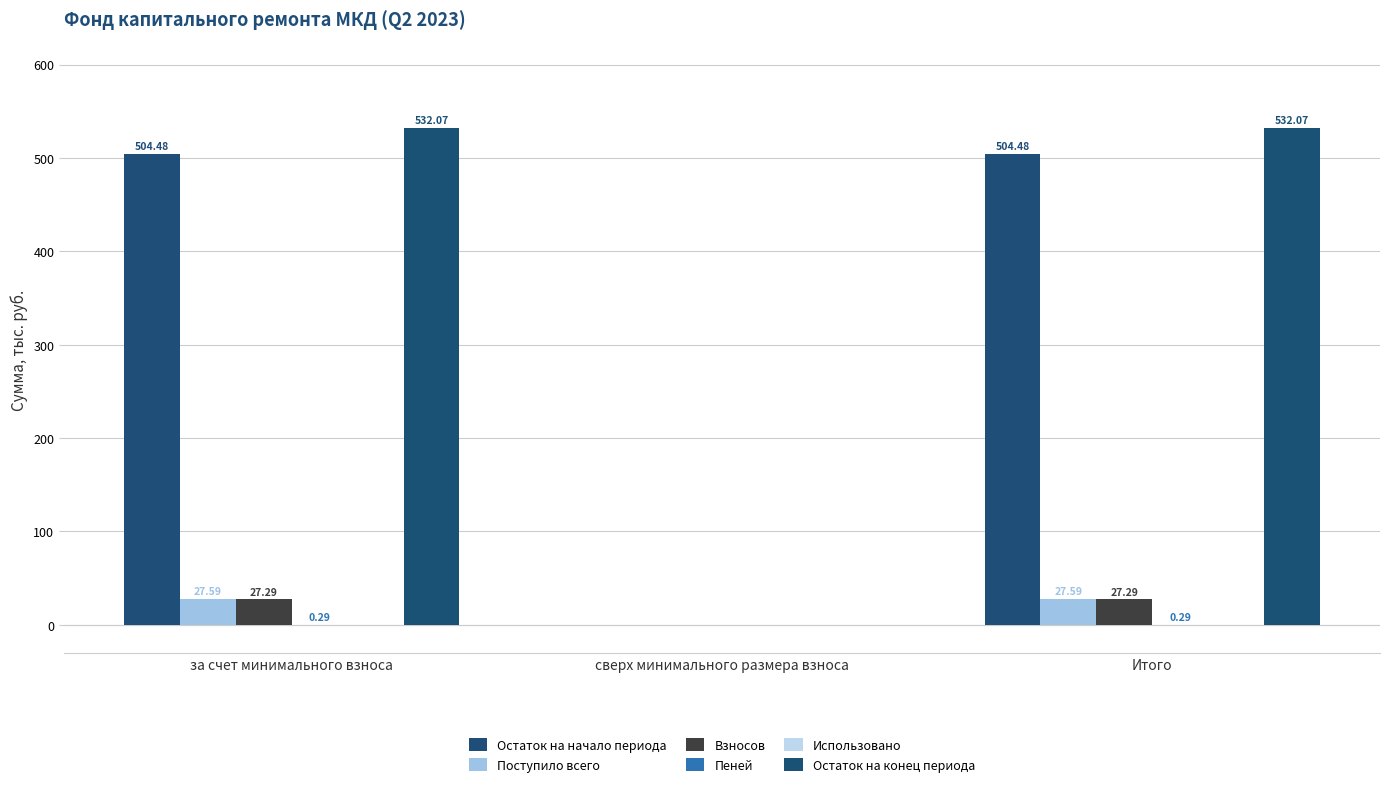

Is it true that Пеней equals 0.1 at за счет минимального взноса?

False